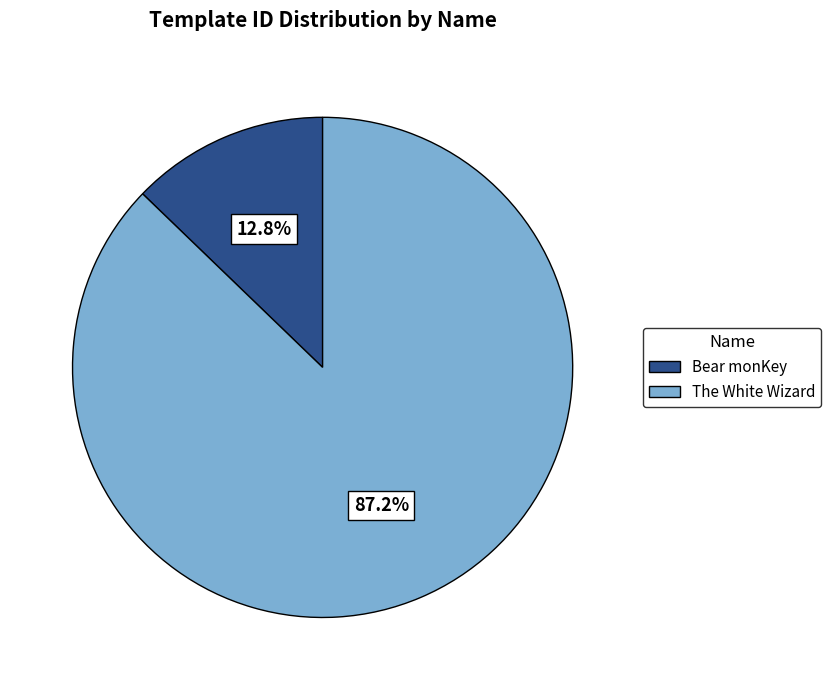

Does Bear monKey account for over 50% of the chart?

No